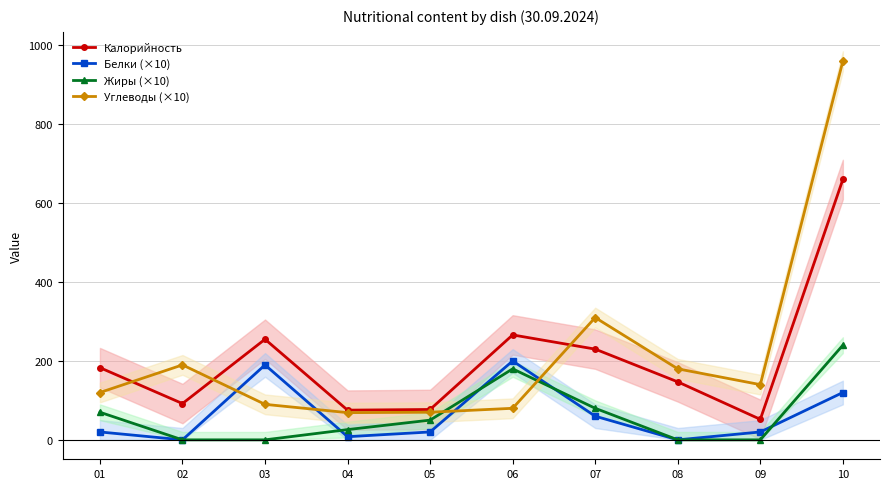

Does the chart display data point markers on the line(s)?

Yes